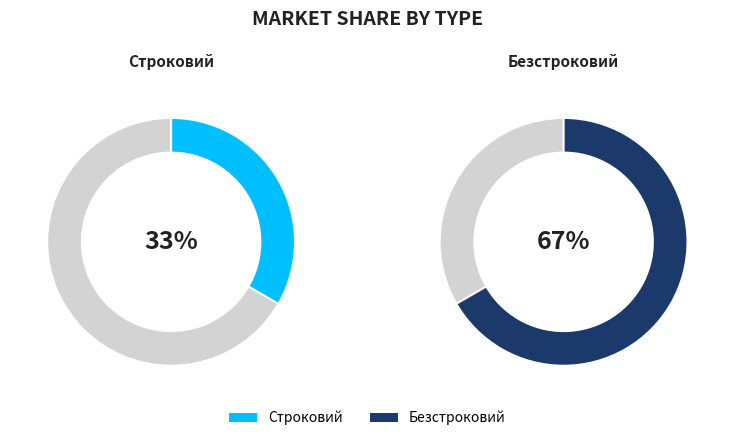

To the nearest percent, what is the combined percentage of Строковий and Безстроковий?

100%